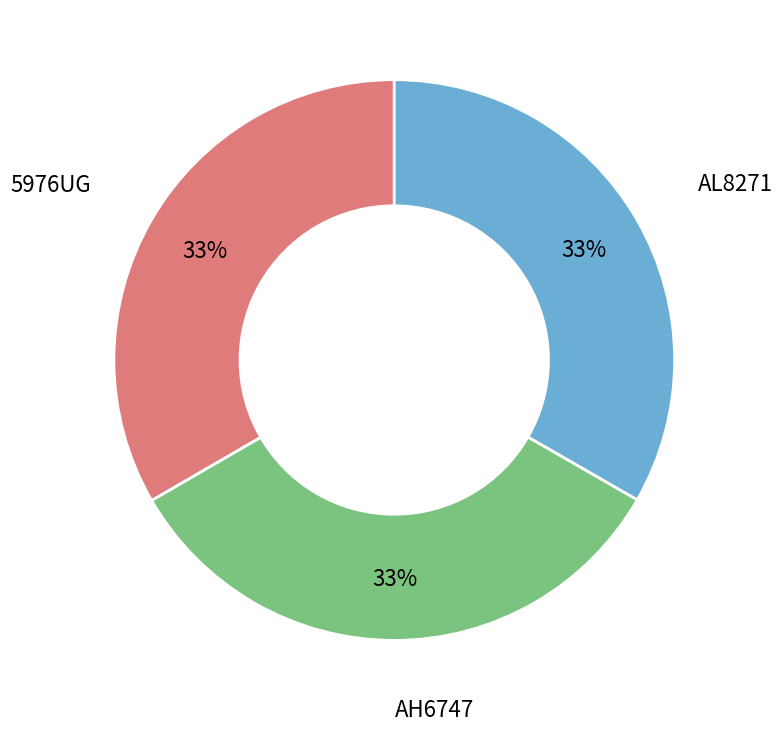

To the nearest percent, what is the average slice percentage?

33%